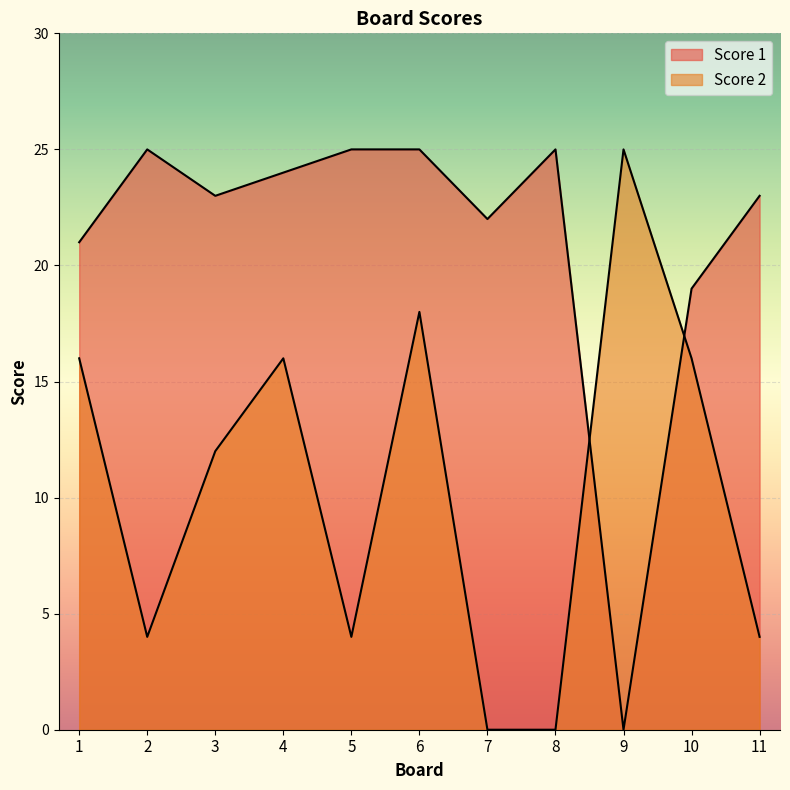

The value of Score 2 at 2 is 4. True or false?

True